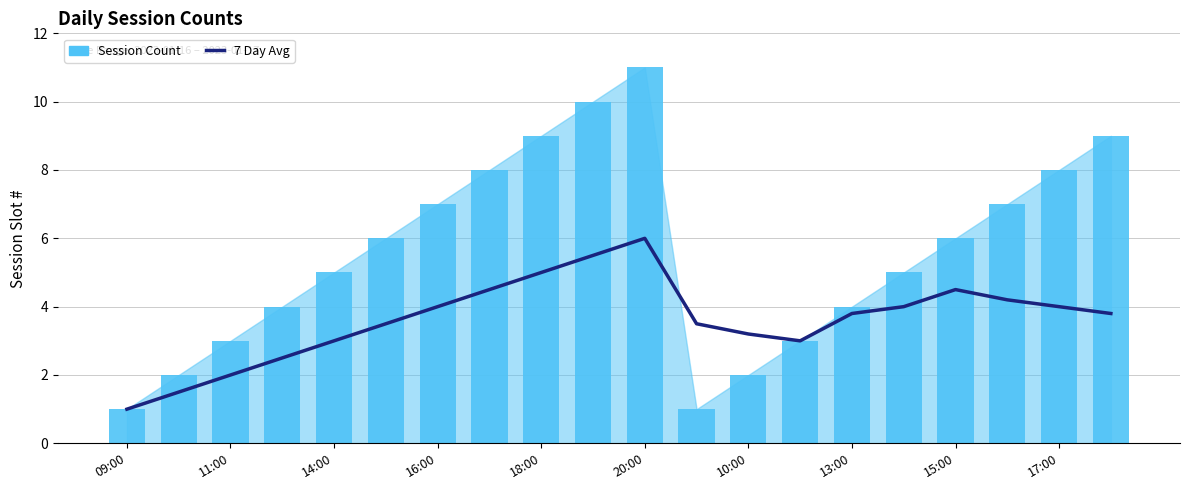

Which has a higher value, 11:00 or 14:00?

14:00